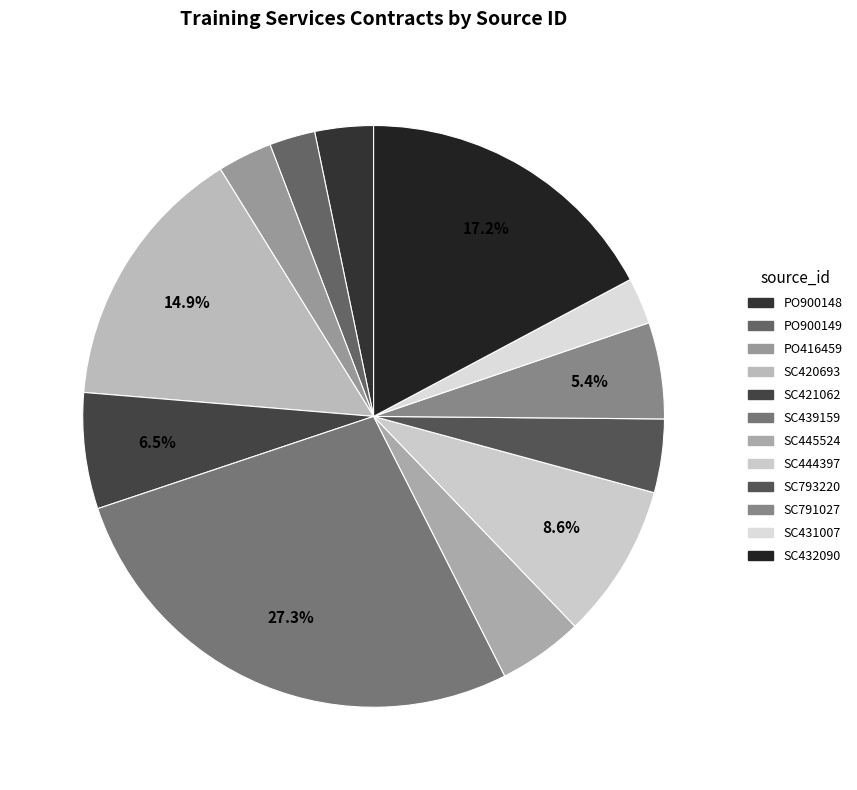

To the nearest percent, what is the average slice percentage?

8%